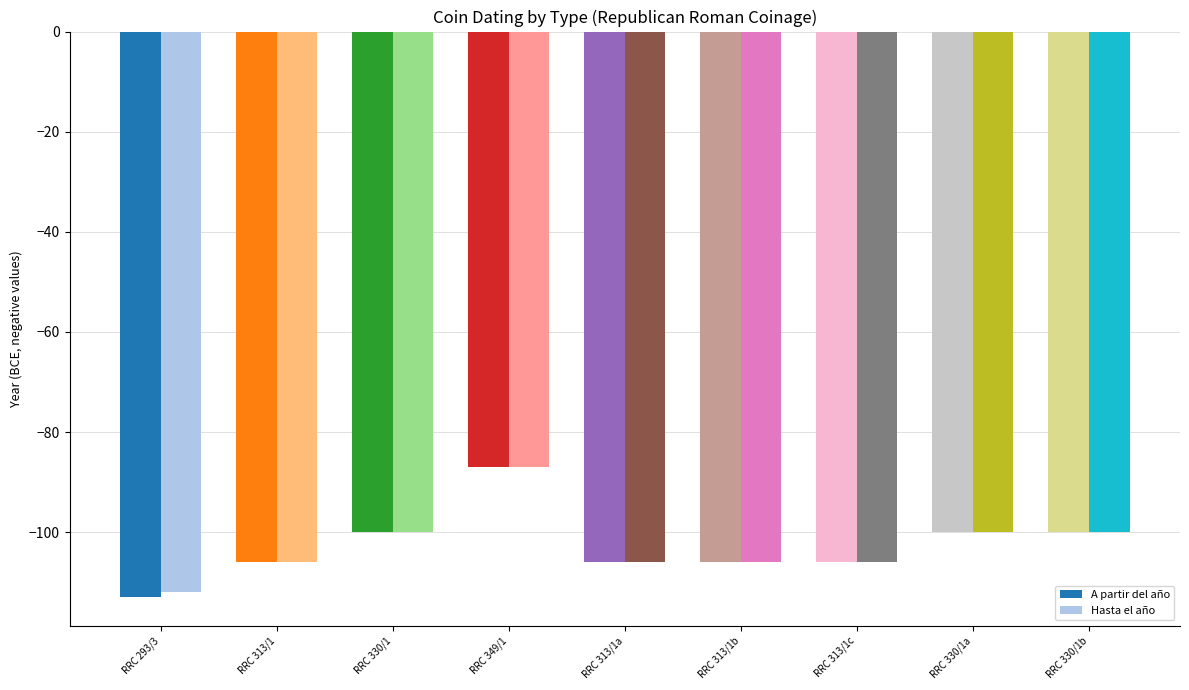

How many bars are there in each group?

2